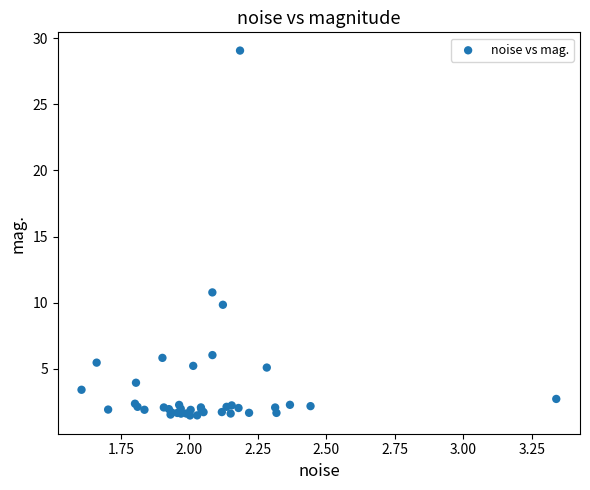

What Y value in the scatter plot is closest to 15?

10.8